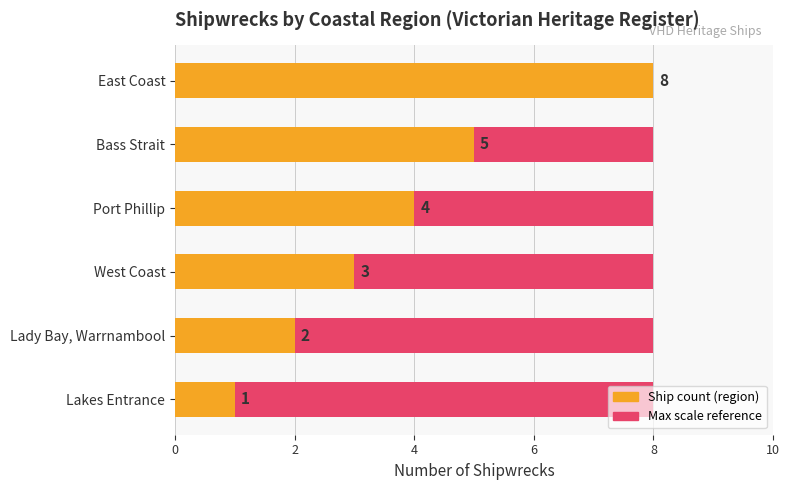

What is the value of the Count of ships bar at the 4th from the left?

3.0